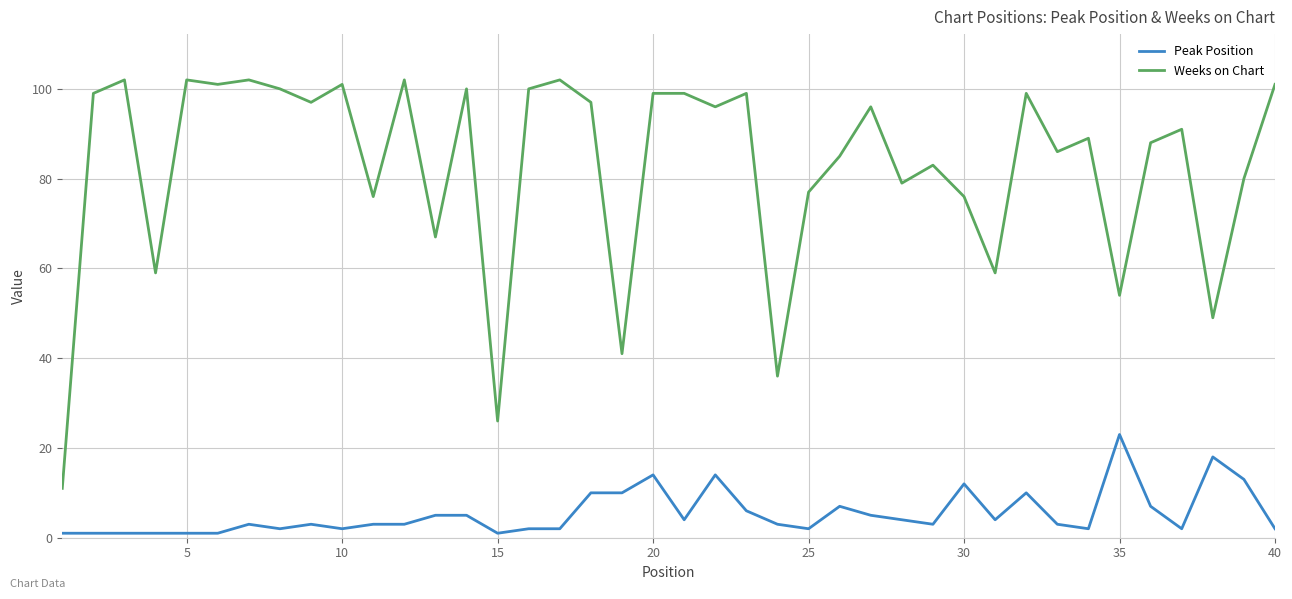

Which series has the widest spread of values?

Weeks on Chart